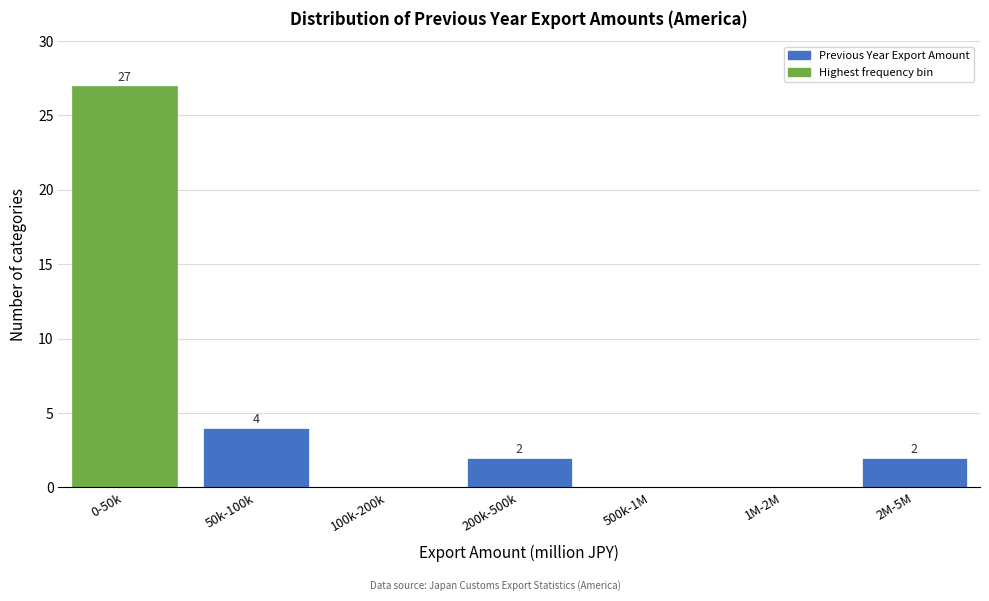

At which label is the value closest to 13?

50k-100k